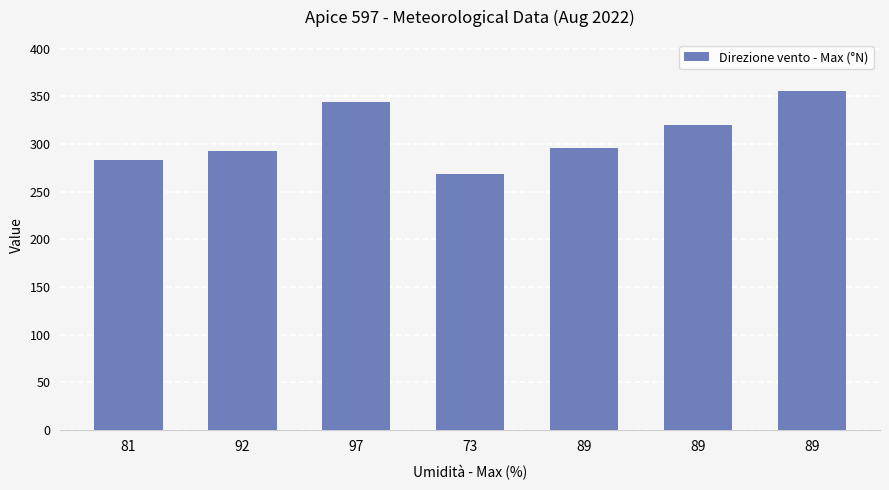

Does the chart contain any negative values?

No